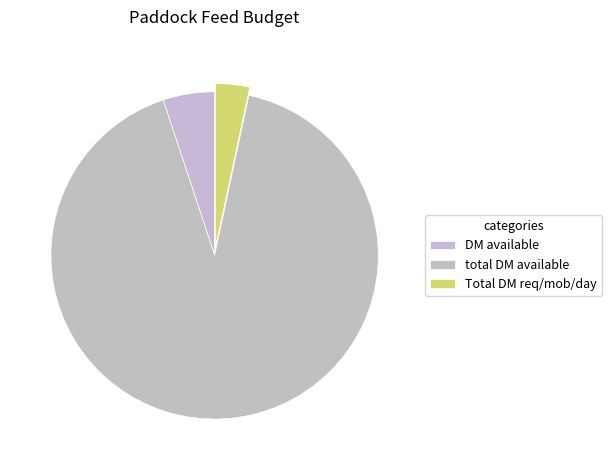

How many segments does this pie chart have?

3